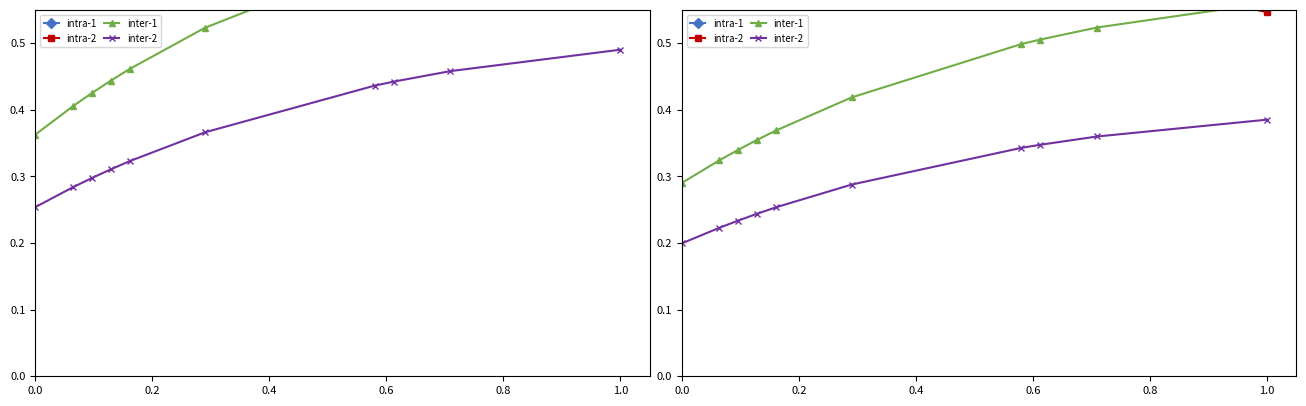

What is the total value across all series at 1.0?

3.7